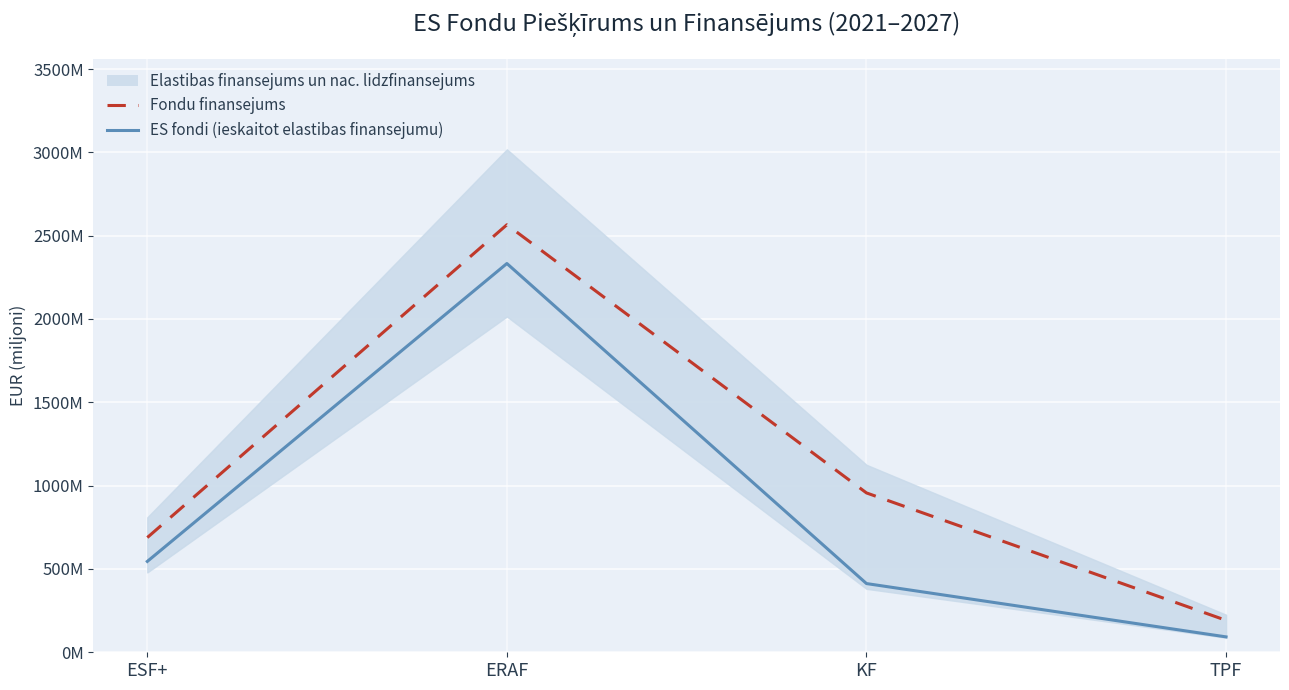

True or false: Fondu finansejums and ES fondi (ieskaitot elastibas finansejumu) cross at least once.

False